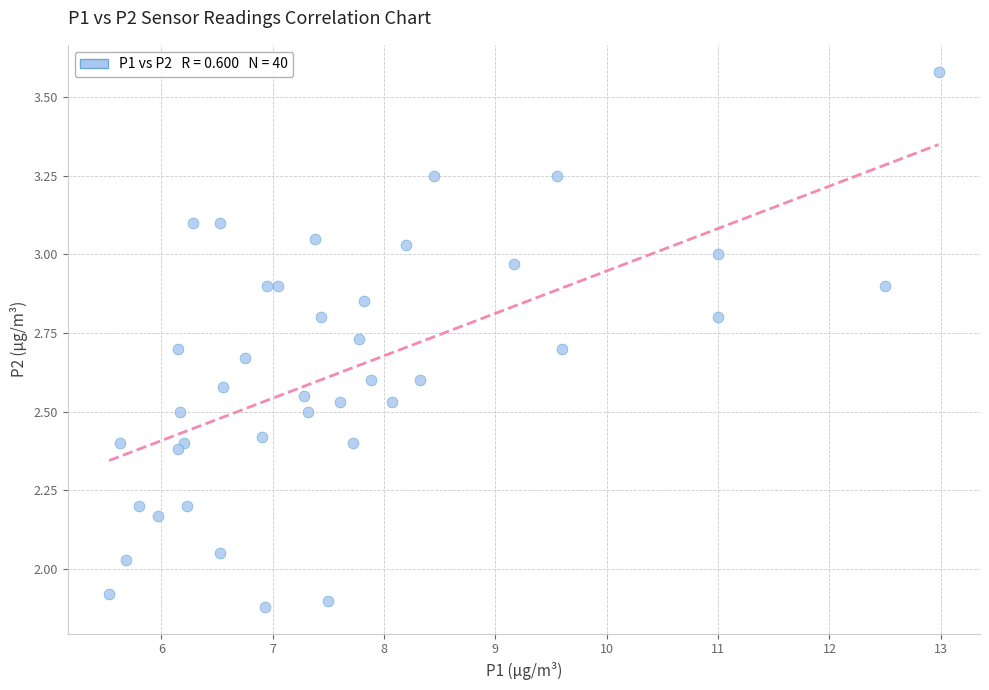

What is the range of X values (max minus min)?

7.5